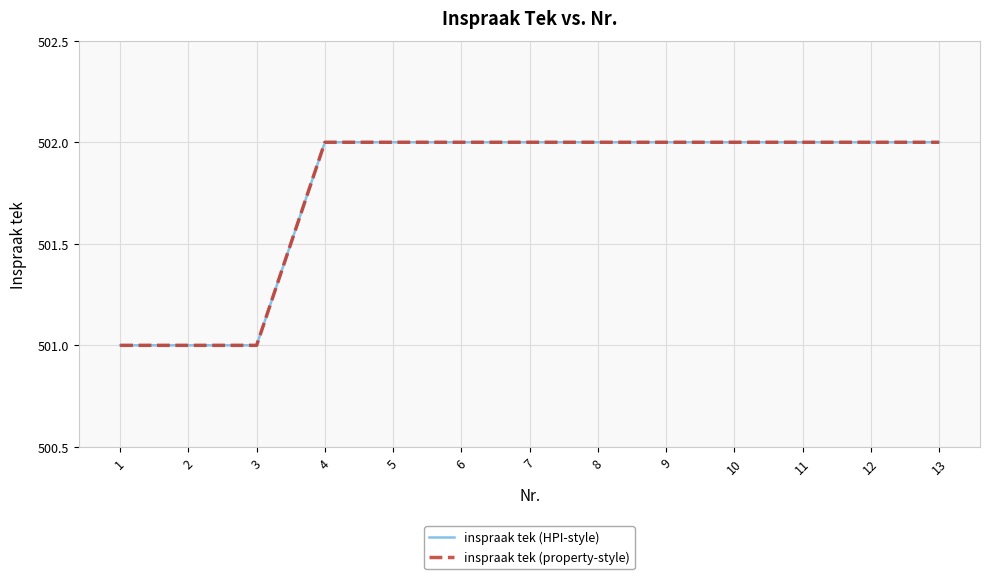

Which category has the lowest value in the inspraak tek (HPI-style) series?

1